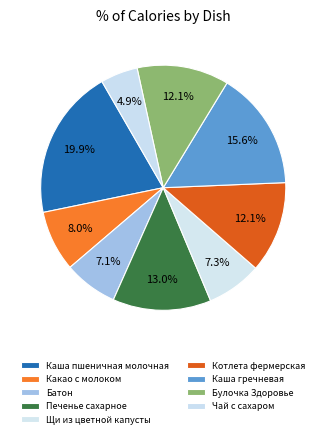

How many segments does this pie chart have?

9